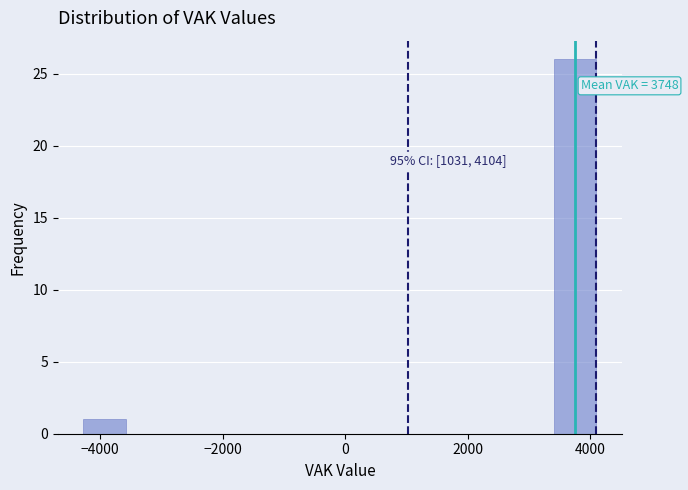

Around what value on the x-axis is the tallest bar? Give the approximate position of its centre, as read against the axis.

3800